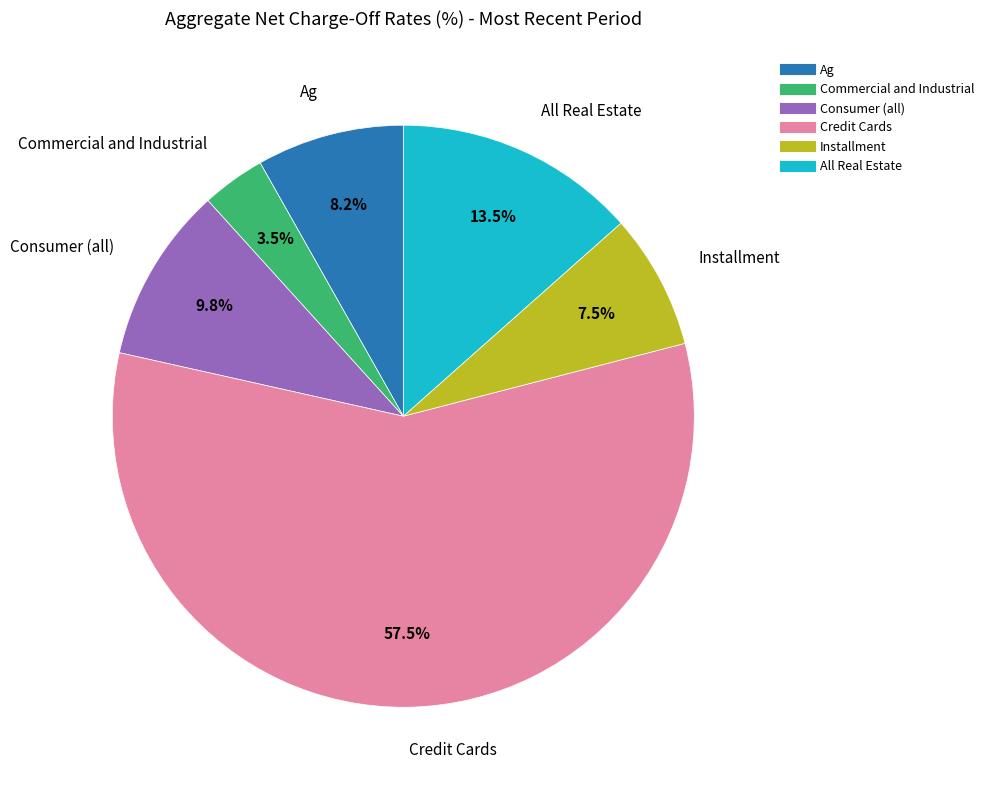

To the nearest percent, what percentage of the pie is Ag?

8%